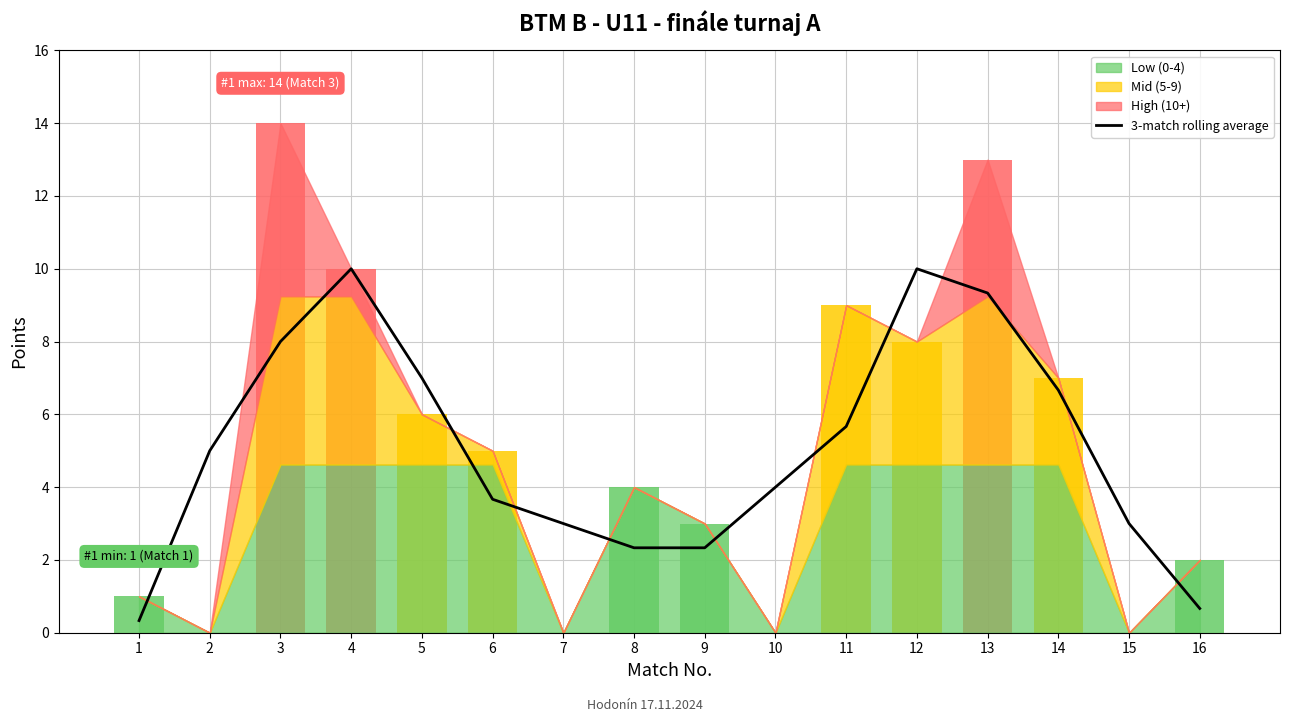

Reading right to left, extract all data points from this chart.

0.7	3.0	6.7	9.3	10.0	5.7	4.0	2.3	2.3	3.0	3.7	7.0	10.0	8.0	5.0	0.3